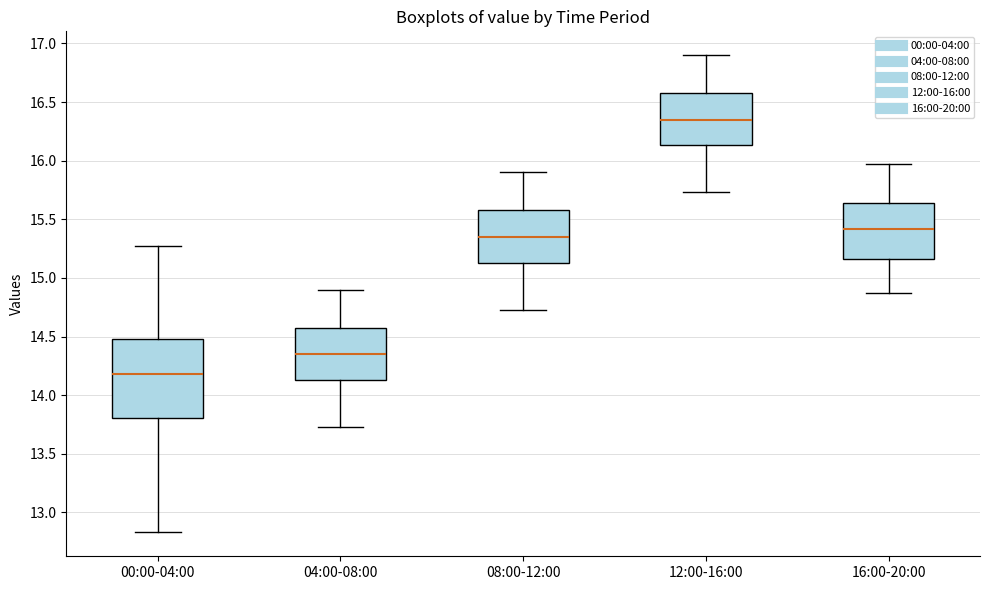

Where is the upper edge of the box for 00:00-04:00 on the y-axis? The values are not printed on the chart, so give them approximately, as read against the axis.

14.50